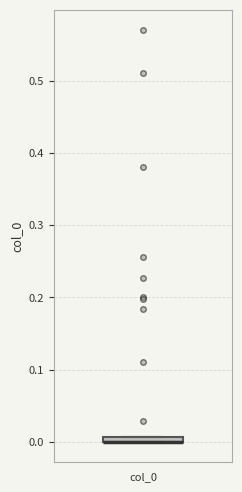

Where is the upper edge of the box for col_0 on the y-axis? The values are not printed on the chart, so give them approximately, as read against the axis.

0.01